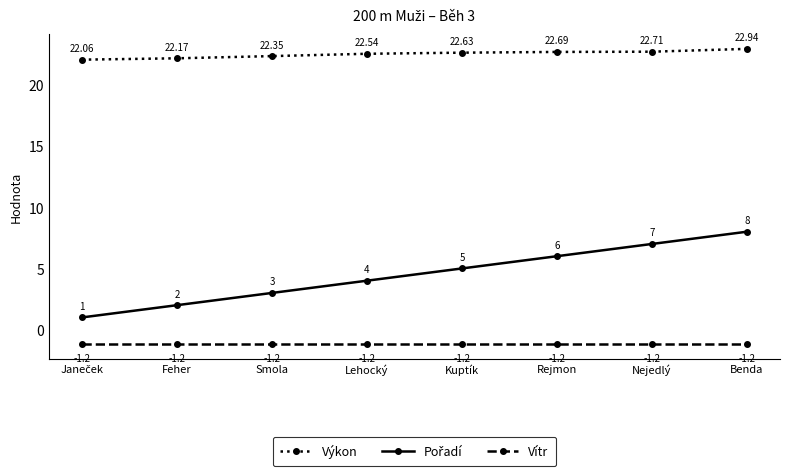

True or false: Výkon has more than 2 interior local peaks.

False